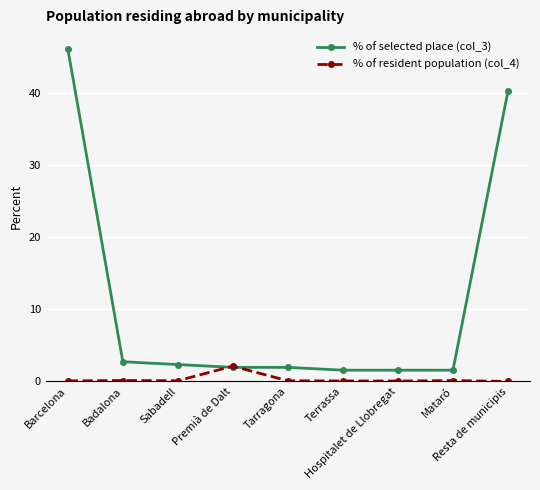

What is the spread (max minus min) of values at Premià de Dalt?

0.2